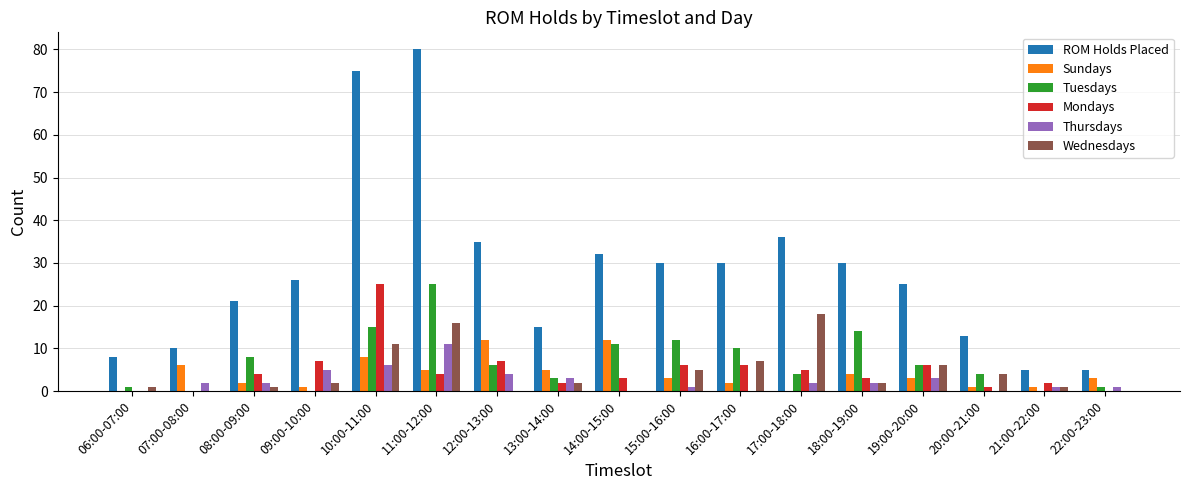

Are the bars horizontal?

No